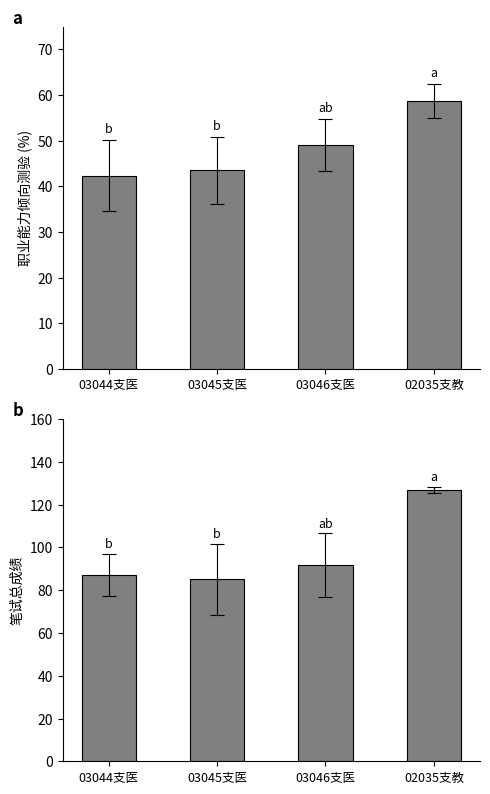

What are all the series names shown in the legend?

职业能力倾向测验, 笔试总成绩